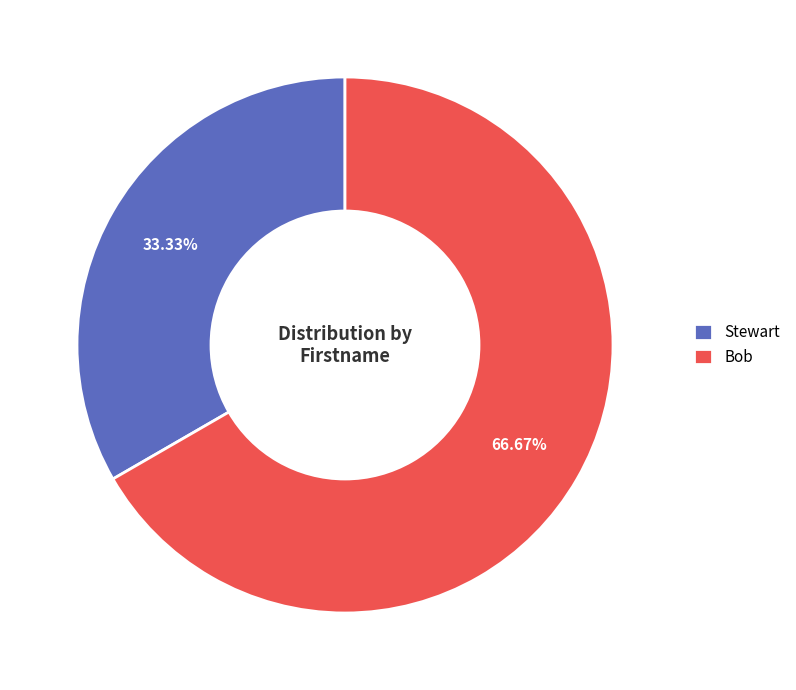

What percentage is the Bob slice, to the nearest percent?

67%